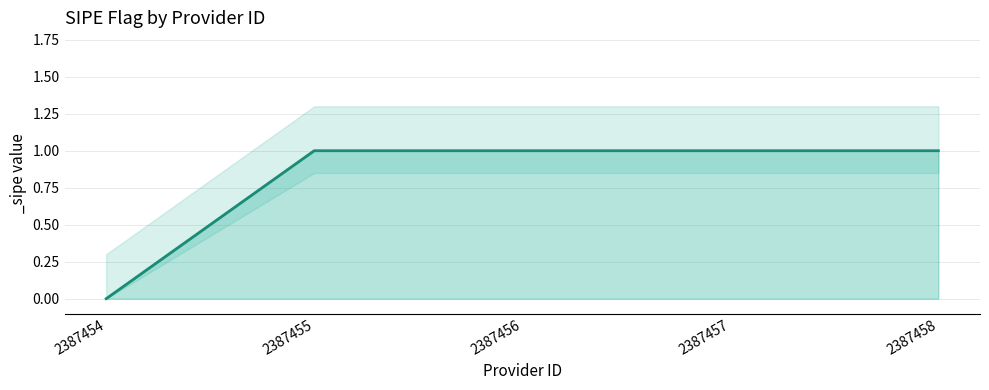

True or false: the data shows 1 at 2387455.

True